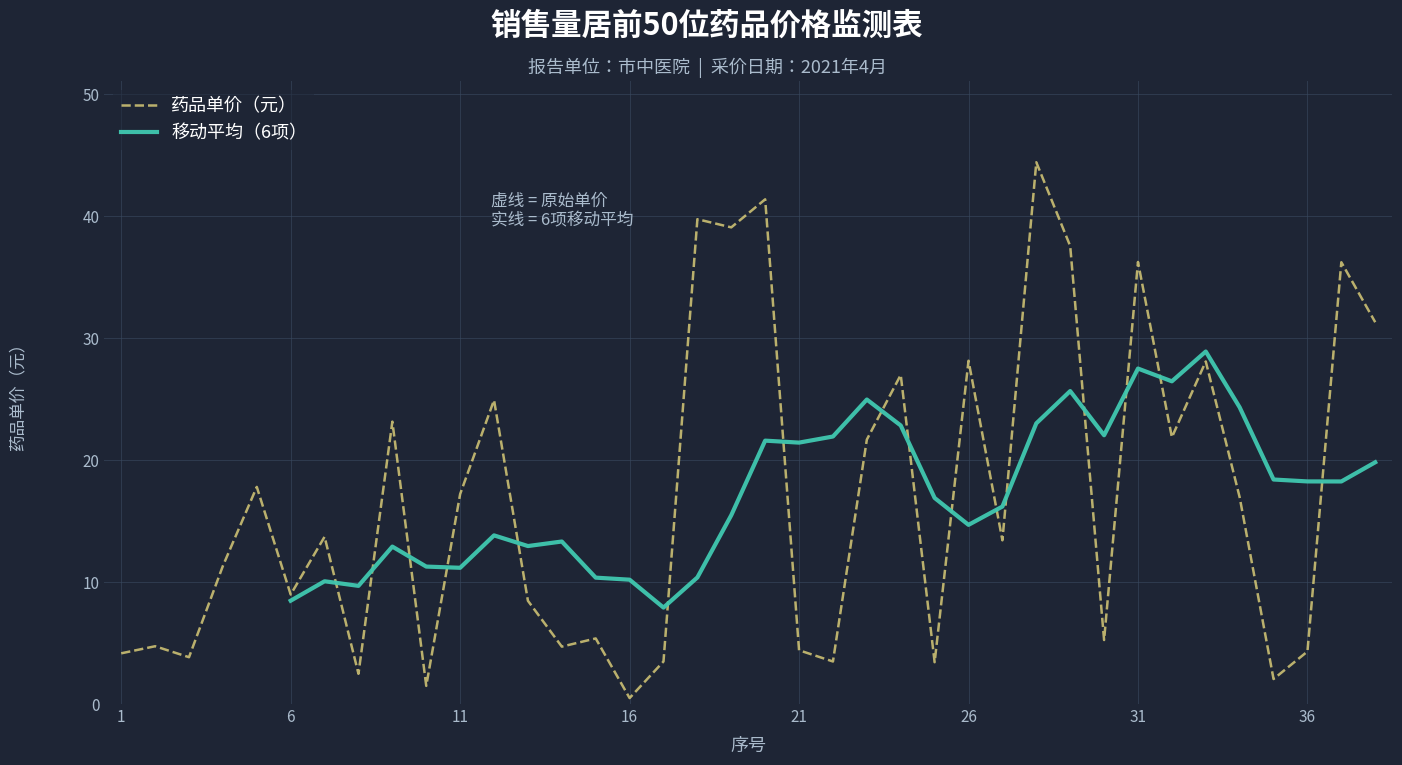

Between 18 and 14, which is larger?

18